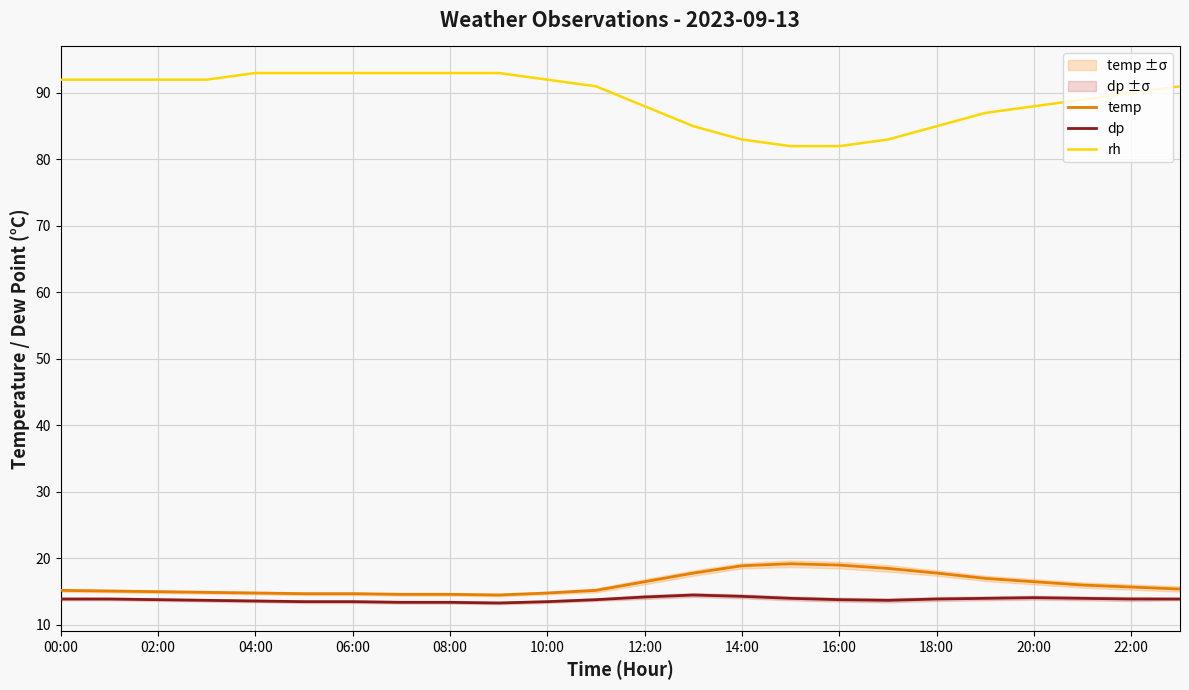

Count the number of categories in the chart.

24